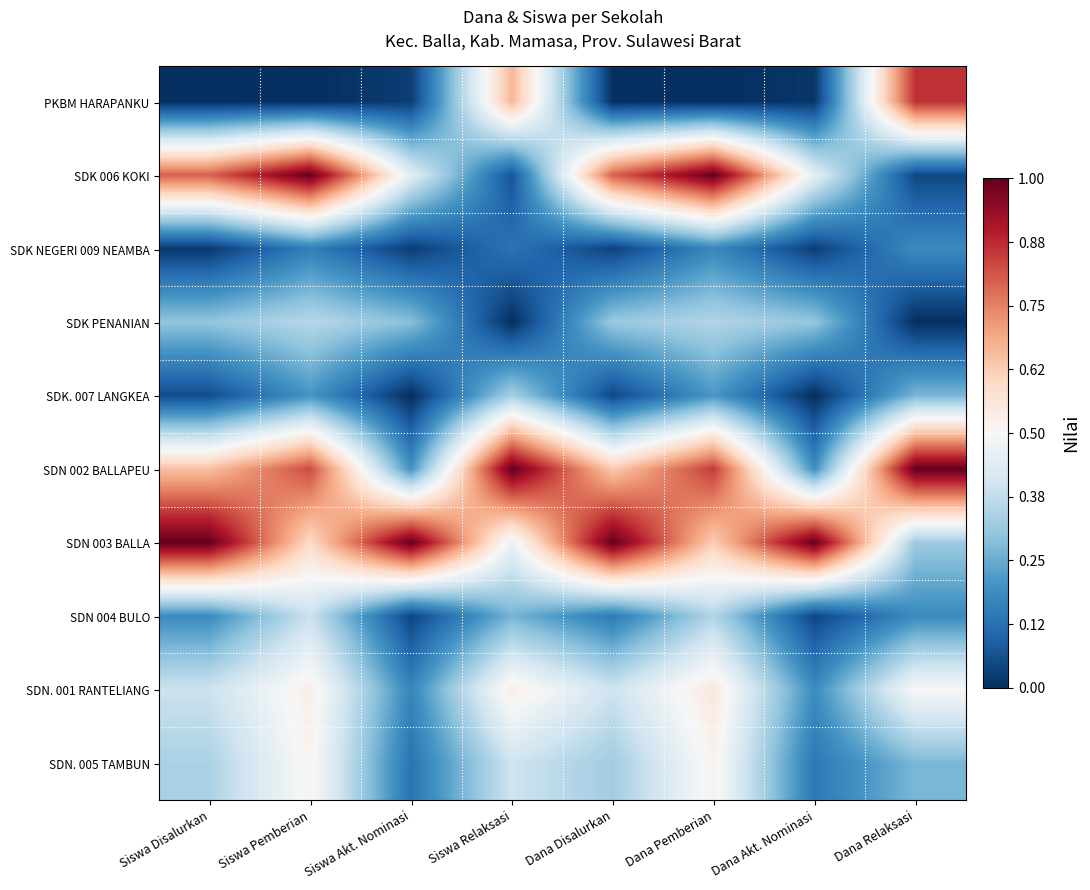

Which has a higher value, Siswa Disalurkan or Dana Akt. Nominasi?

Dana Akt. Nominasi